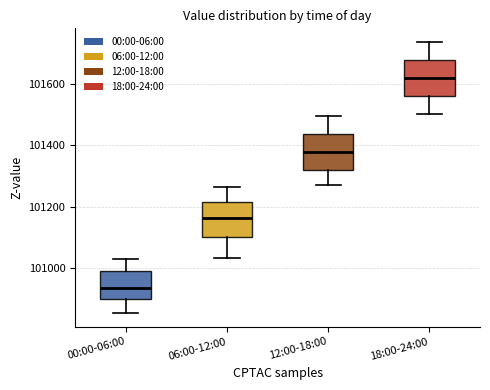

Where is the upper edge of the box for 00:00-06:00 on the y-axis? The values are not printed on the chart, so give them approximately, as read against the axis.

101000